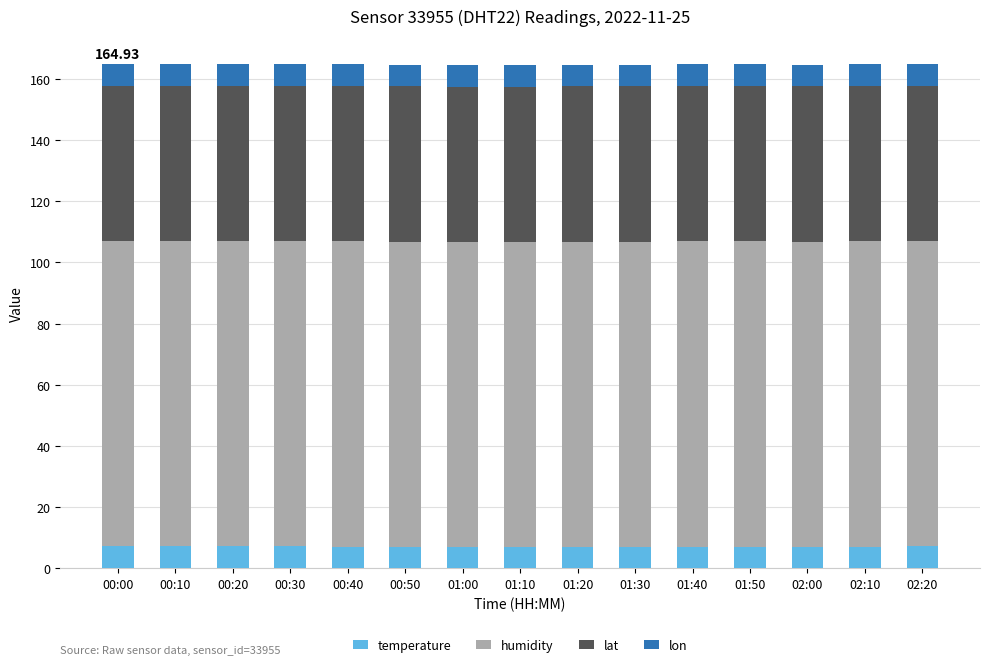

What is the total value across all series at 01:40?

164.8